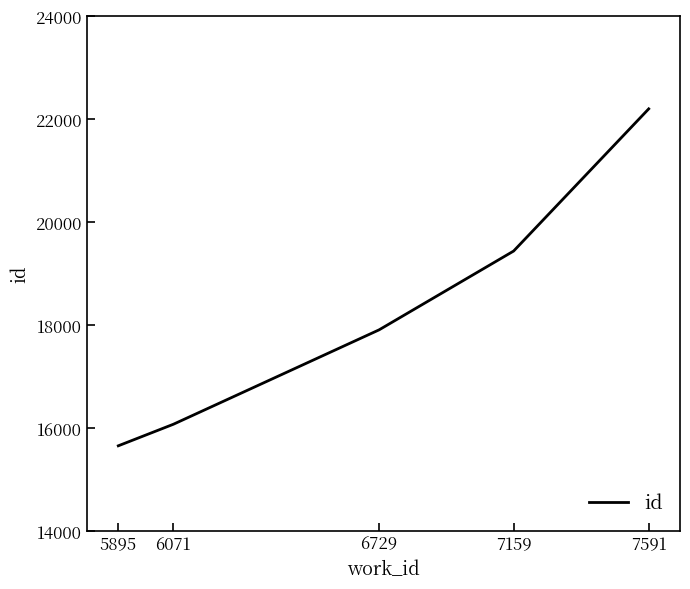

Rank the categories by value from lowest to highest.

5895, 6071, 6729, 7159, 7591